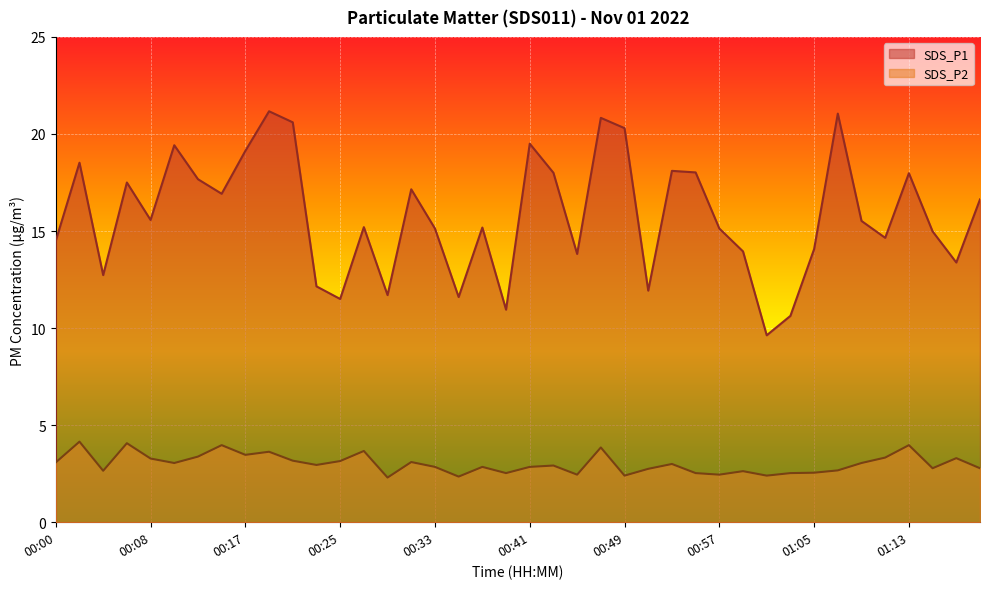

How many series are shown in this chart?

2